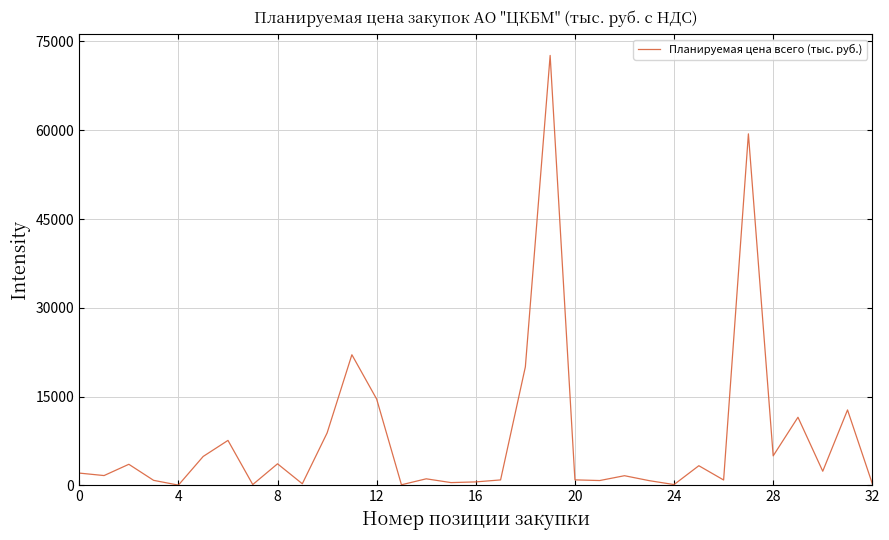

What is the average value?

8071.0